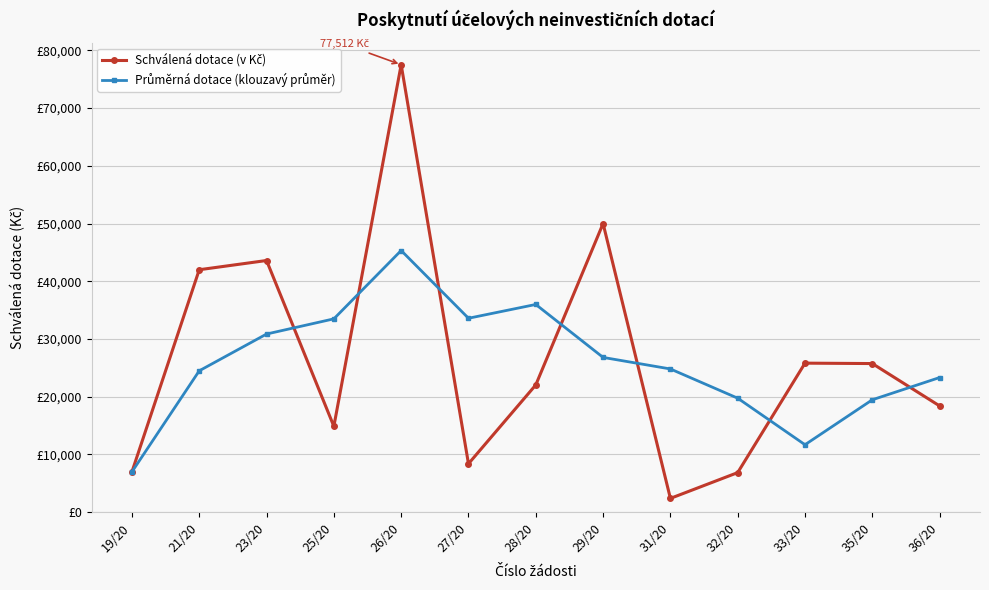

The Průměrná dotace (klouzavý průměr) series shows 8935.7 at 28/20. True or false?

False